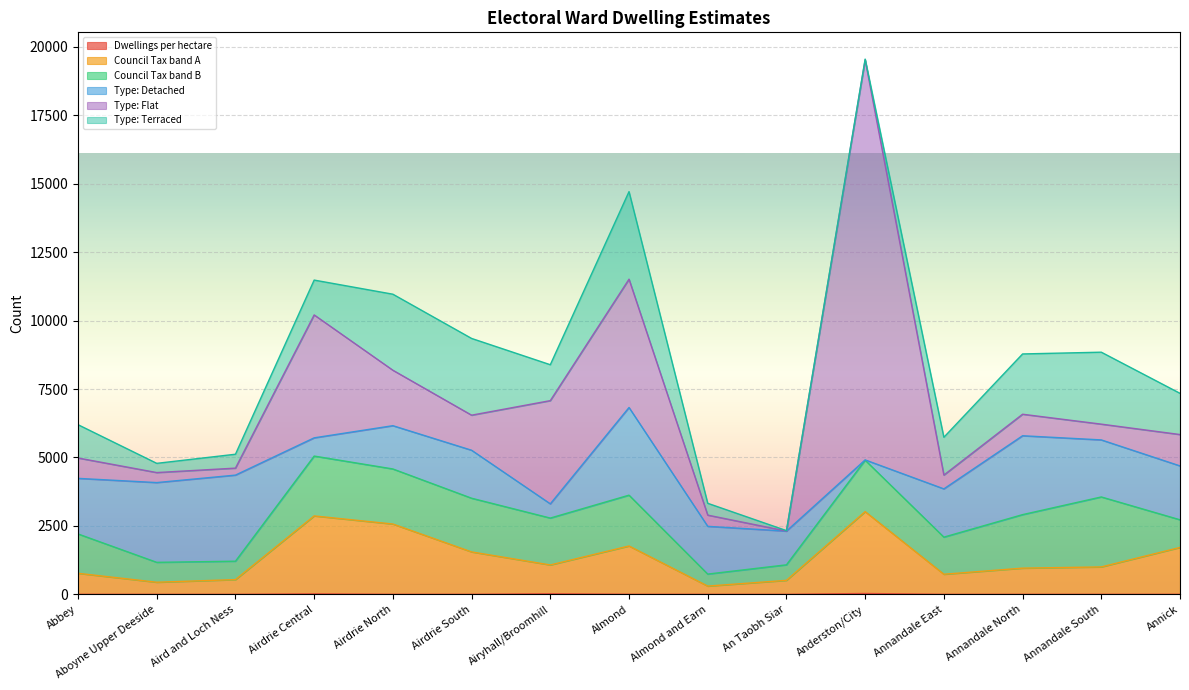

What is the value of the Type: Flat point at the 15th from the left?

1146.0